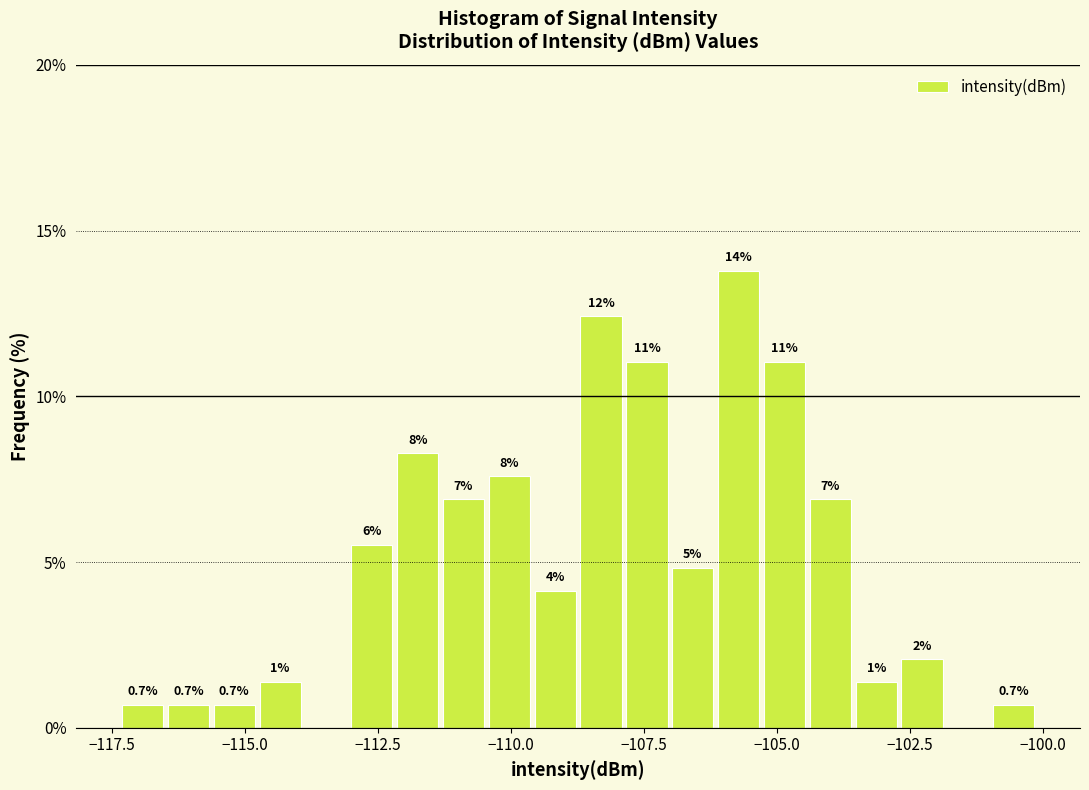

Read against the x-axis, roughly where is the centre of the tallest bar?

-105.5